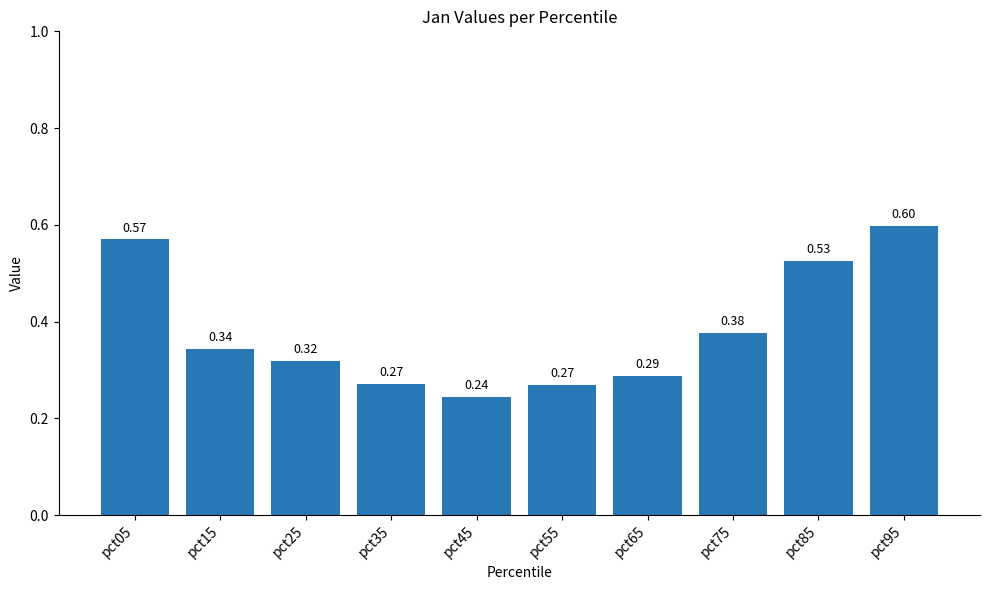

The value at pct95 is 0.9. True or false?

False